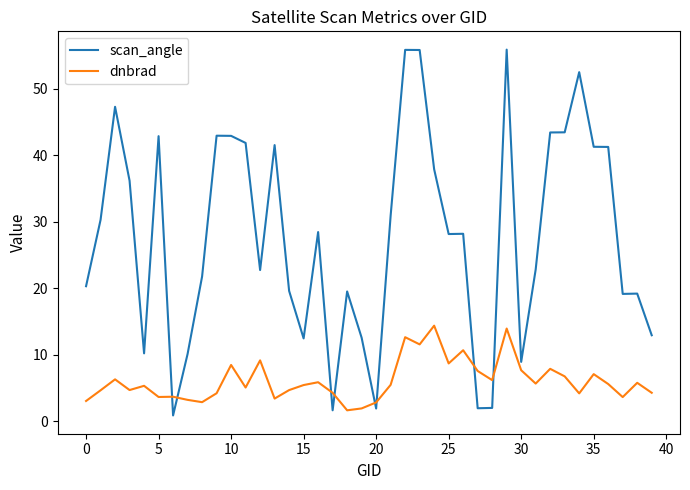

Which series has the largest total across all categories?

scan_angle